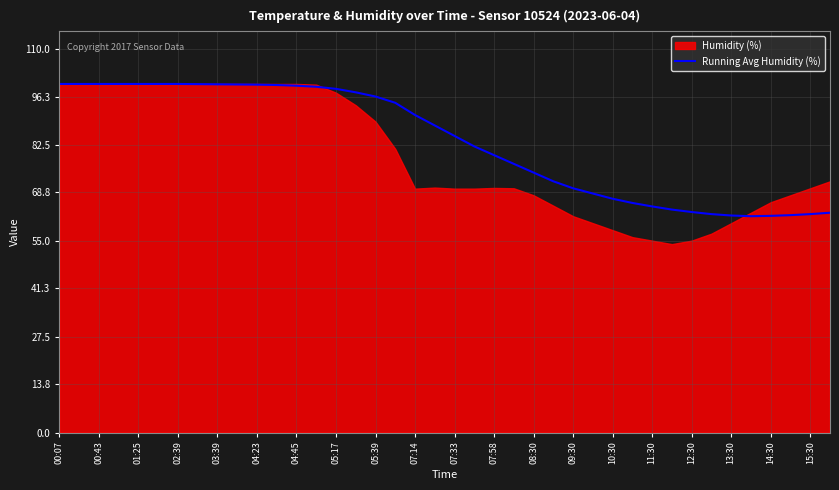

True or false: the data has more than 0 interior local peaks.

False